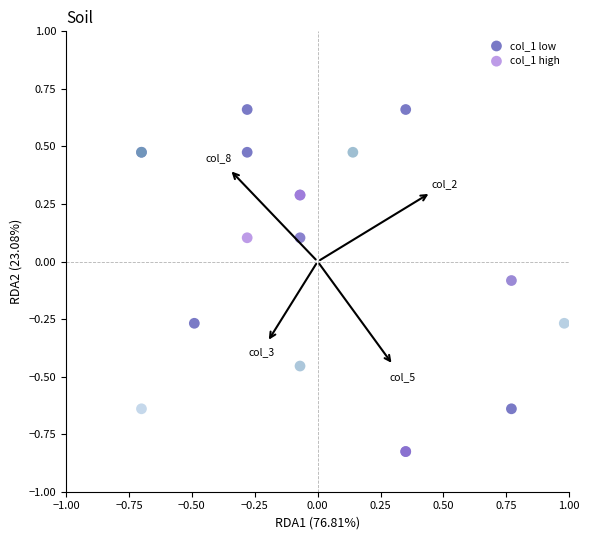

Which series contains the highest Y value?

col_1 low